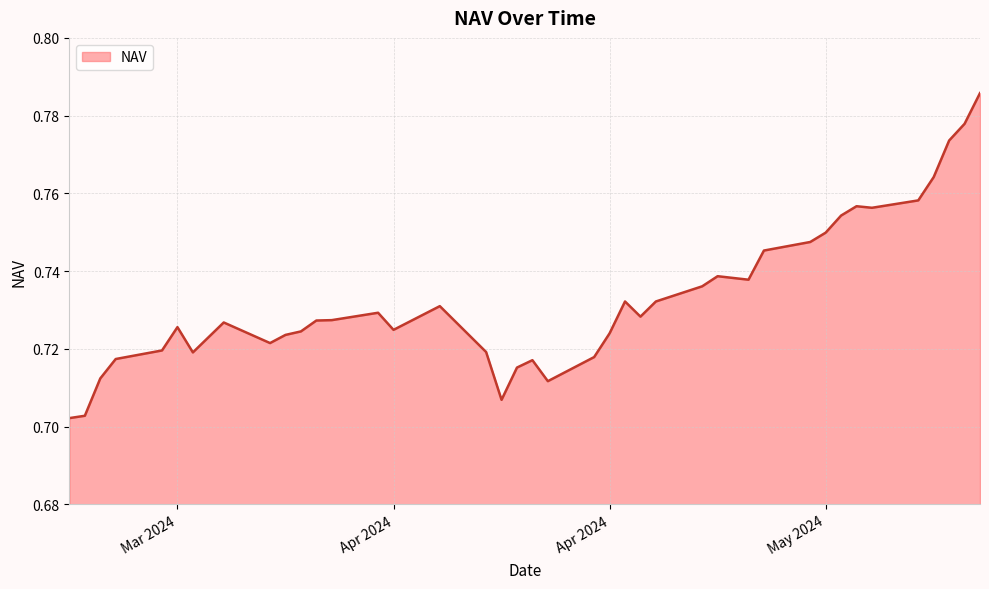

Does the chart display data point markers on the line(s)?

No